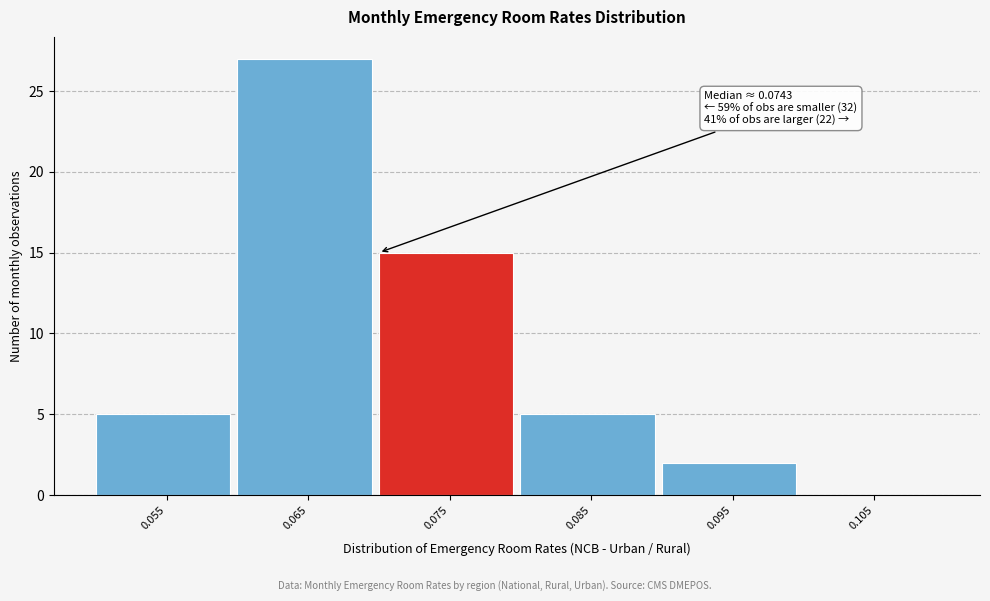

Reading right to left, transcribe all the data shown in this chart.

0.105=0	0.095=2	0.085=5	0.075=15	0.065=27	0.055=5